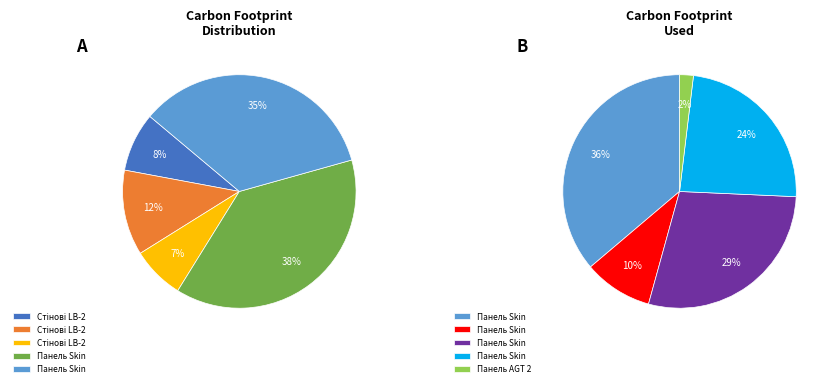

True or false: Стінові LB-2050 accounts for 12% of the total.

False